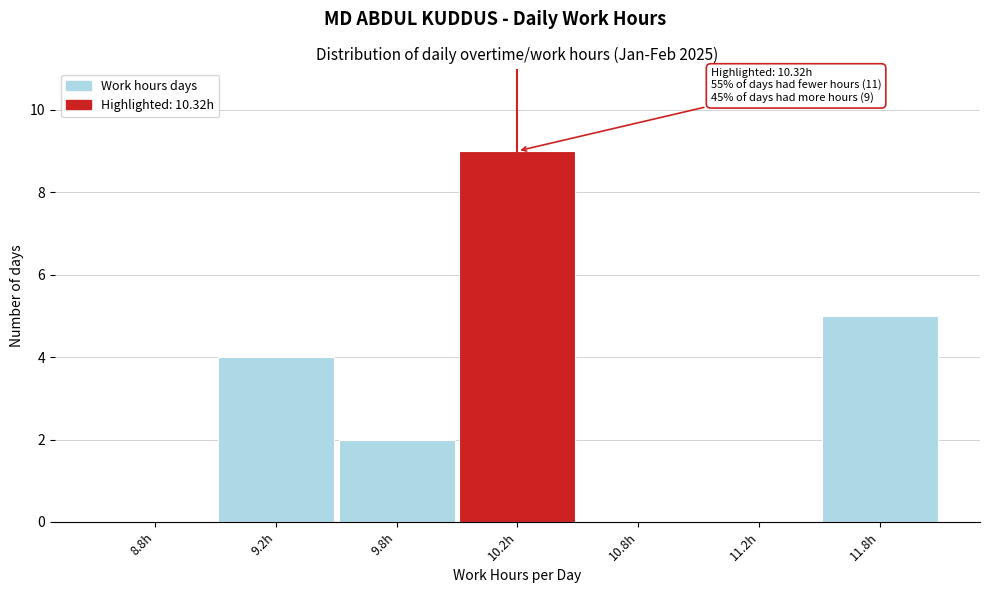

Reading right to left, what are all the values shown in this chart?

11.8h=5	11.2h=0	10.8h=0	10.2h=9	9.8h=2	9.2h=4	8.8h=0